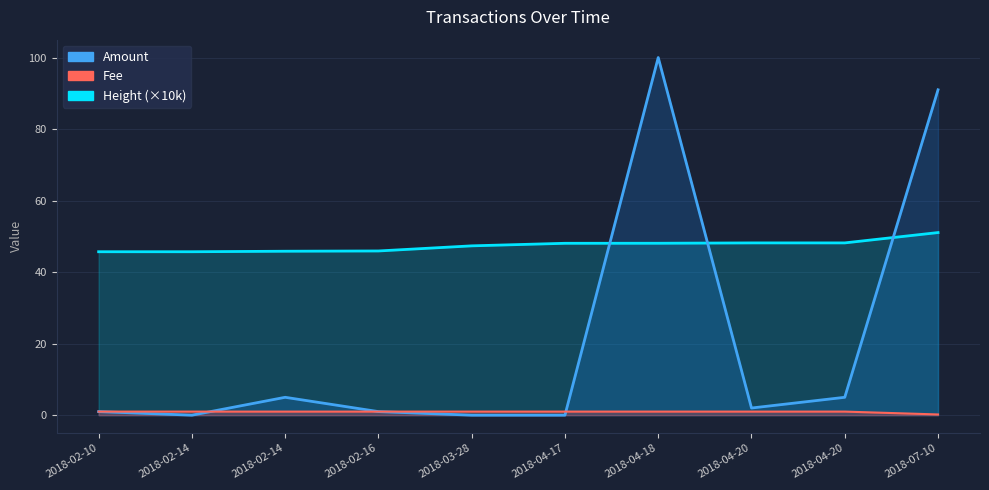

What are all the series names shown in the legend?

Amount, Fee, Height